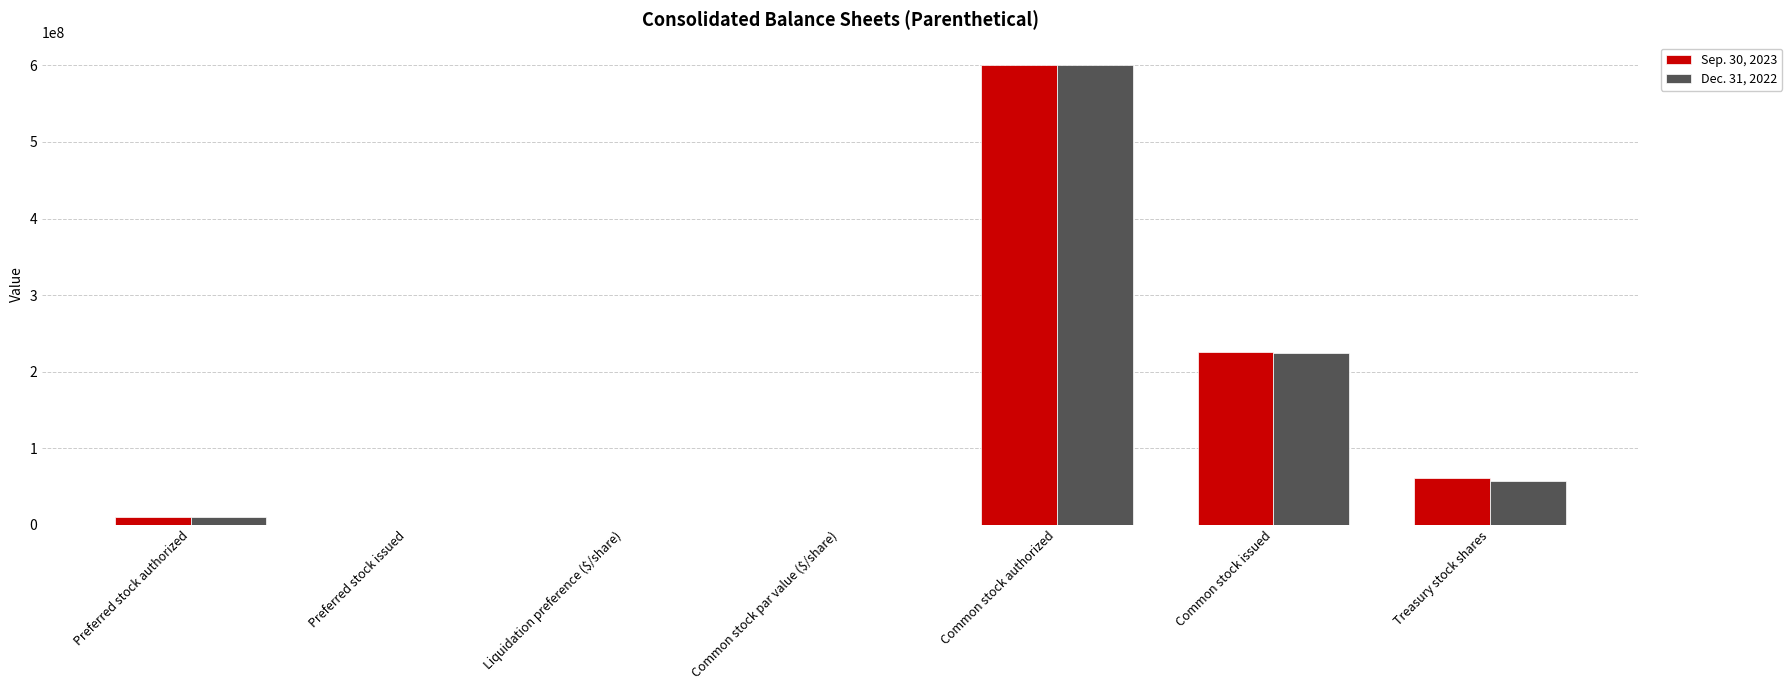

How many series are shown in this chart?

2